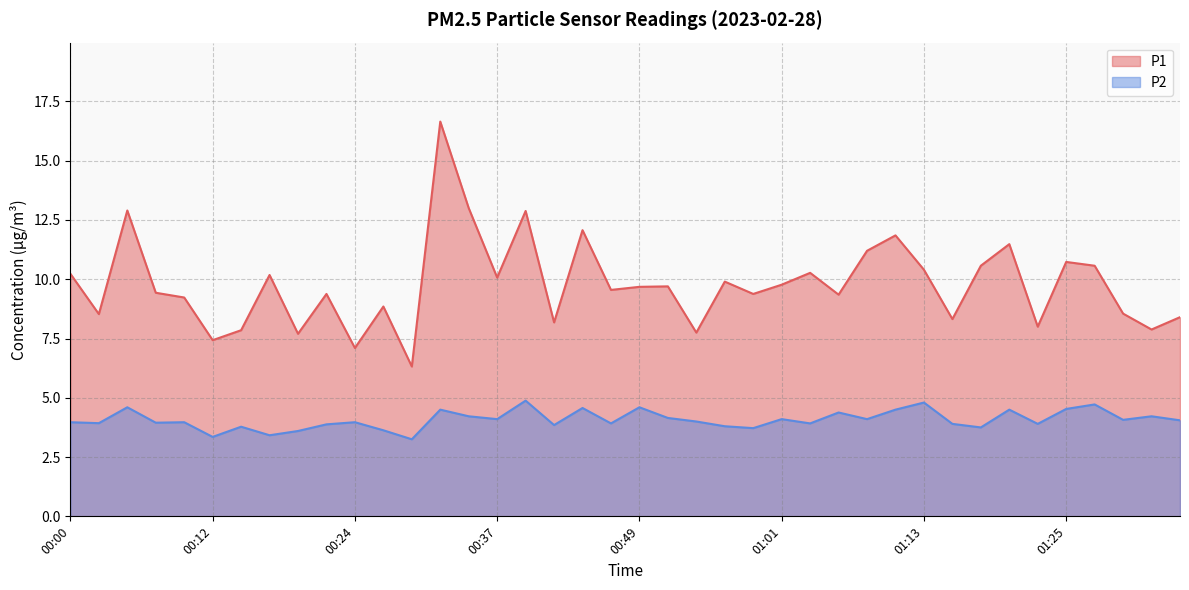

Reading left to right, extract all data points from this chart.

P1: 10.2	8.5	12.9	9.4	9.2	7.4	7.8	10.2	7.7	9.4	7.1	8.8	6.3	16.6	13.0	10.1	12.9	8.2	12.1	9.6	9.7	9.7	7.8	9.9	9.4	9.8	10.3	9.3	11.2	11.8	10.4	8.3	10.6	11.5	8.0	10.7	10.6	8.6	7.9	8.4
P2: 4.0	3.9	4.6	4.0	4.0	3.4	3.8	3.4	3.6	3.9	4.0	3.6	3.2	4.5	4.2	4.1	4.9	3.9	4.6	3.9	4.6	4.2	4.0	3.8	3.7	4.1	3.9	4.4	4.1	4.5	4.8	3.9	3.8	4.5	3.9	4.5	4.7	4.1	4.2	4.0